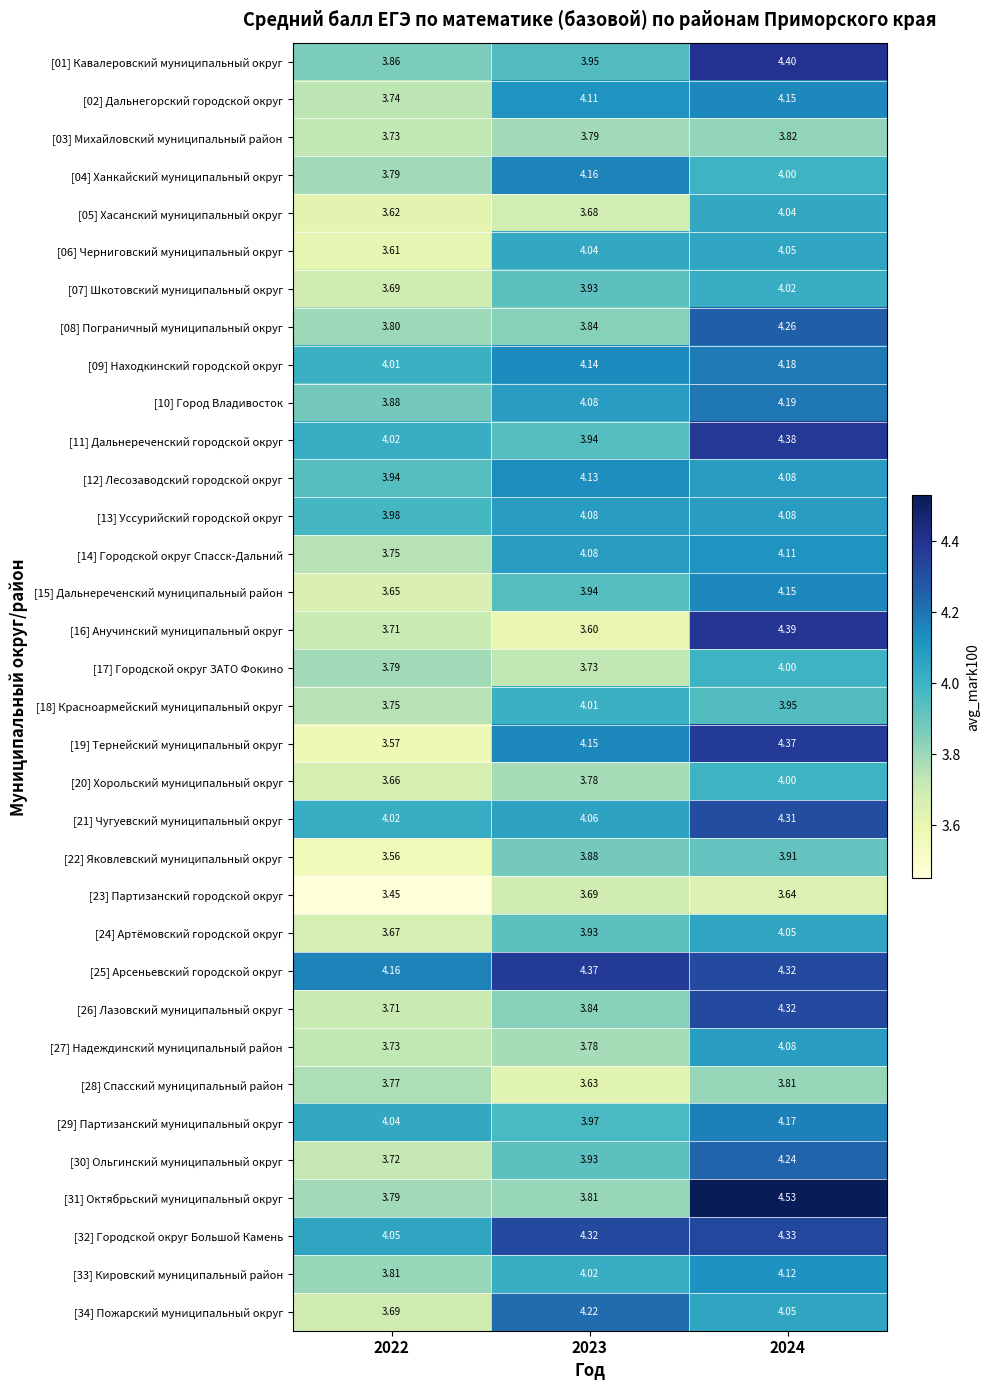

Which series has the largest range (max minus min)?

[19] Тернейский муниципальный округ